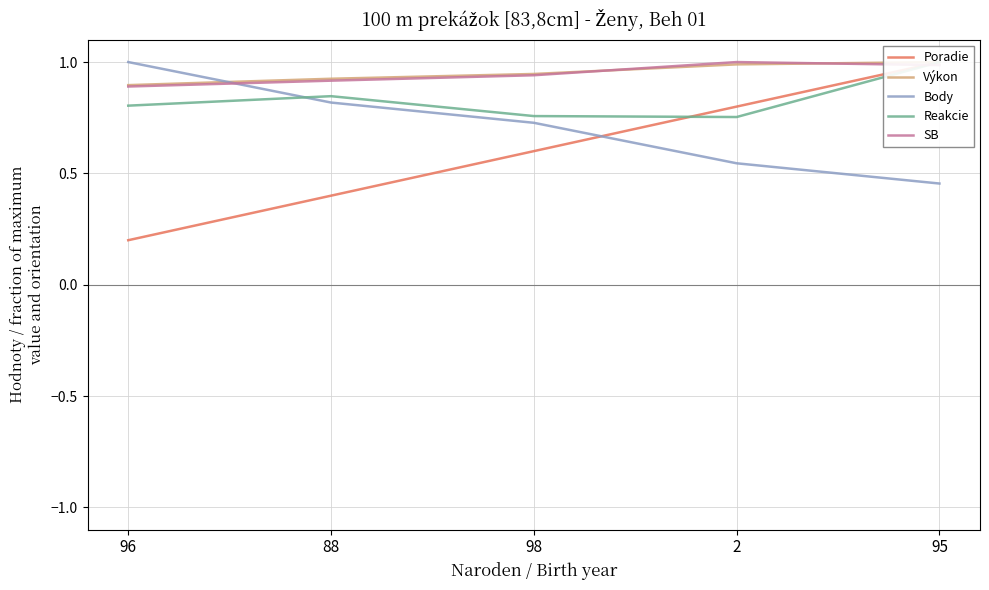

Which series has the largest range (max minus min)?

Poradie